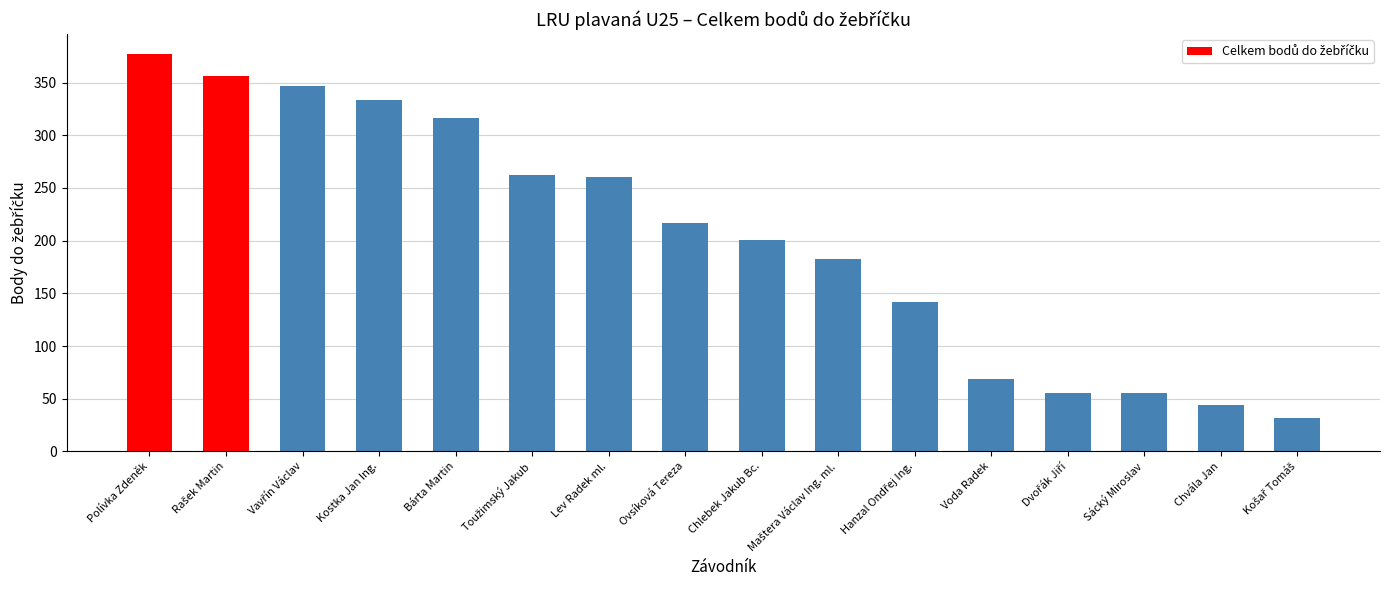

The value at Sácký Miroslav is 55. True or false?

True